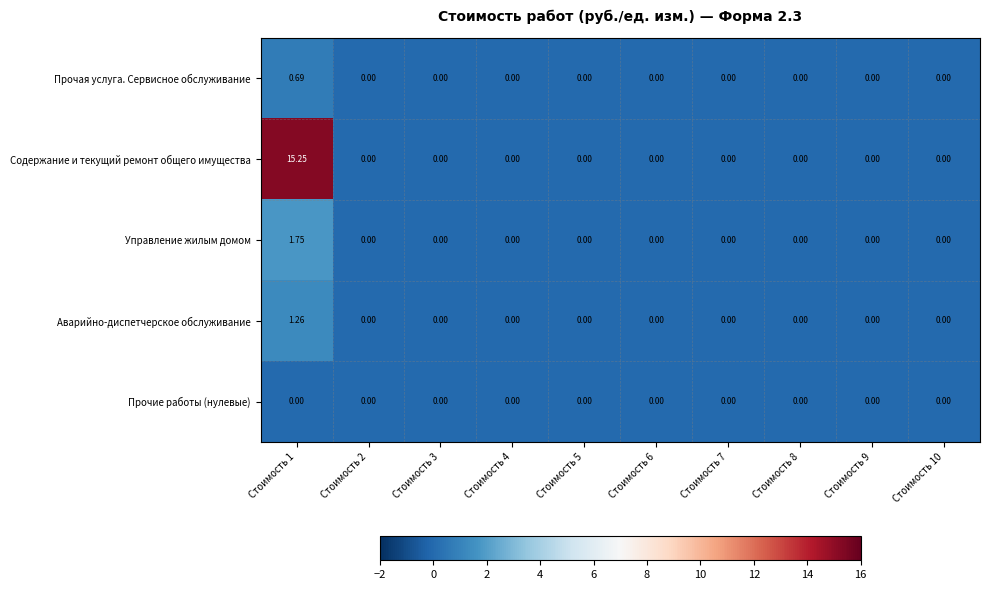

How many series are shown in this chart?

5